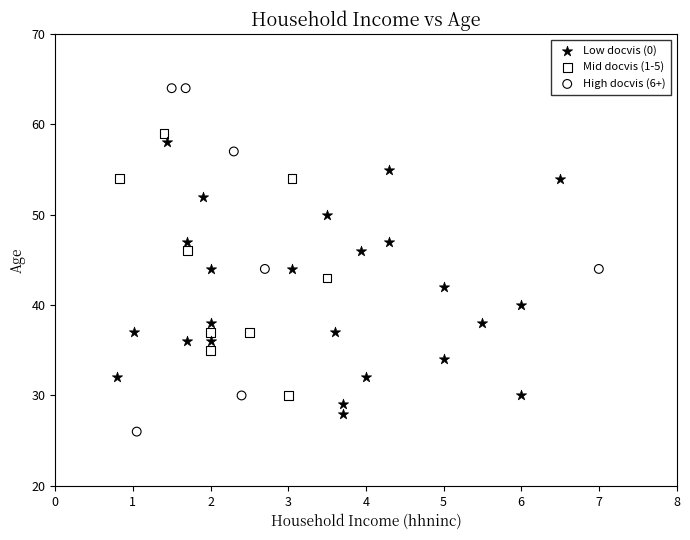

Which series has the largest Y range (max minus min)?

High docvis (6+)